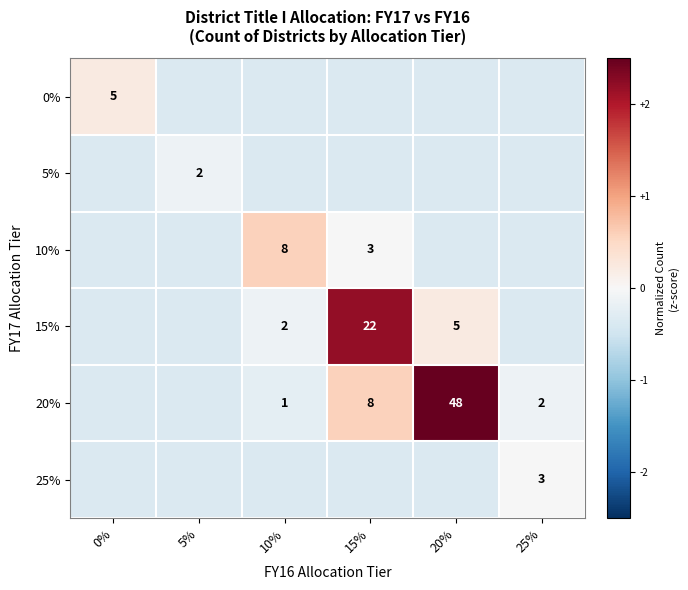

What is the average value of the 0% series?

-0.3